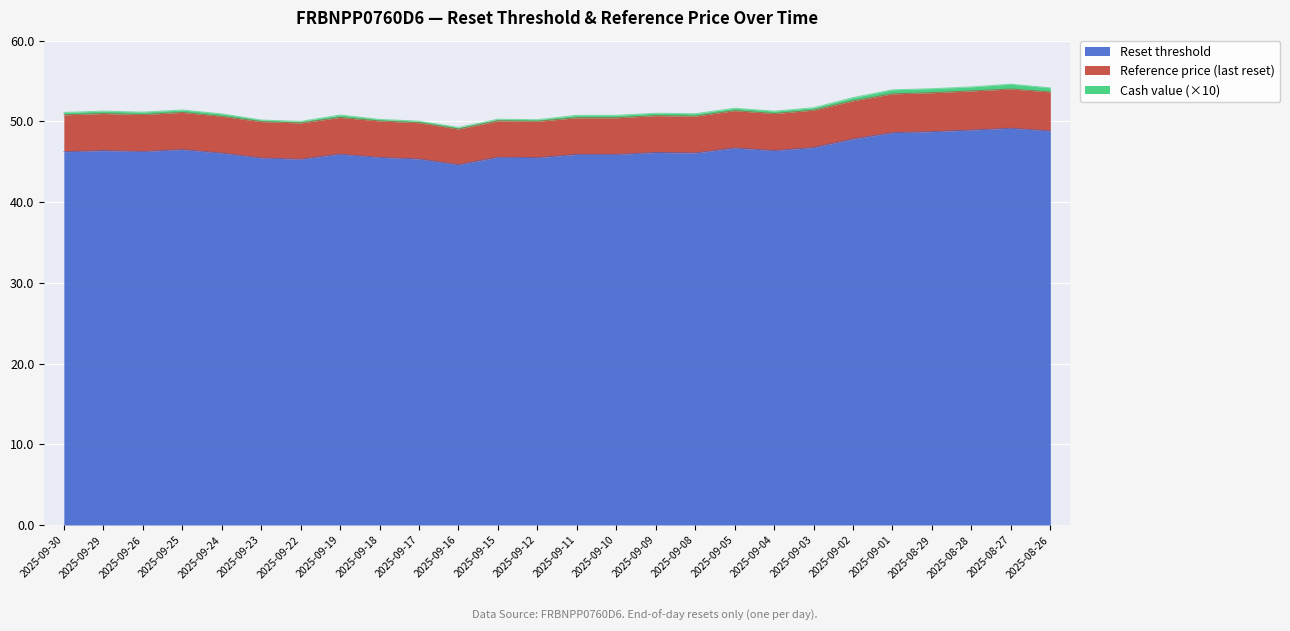

Is it true that Reset threshold equals 11.4 at 2025-09-03?

False